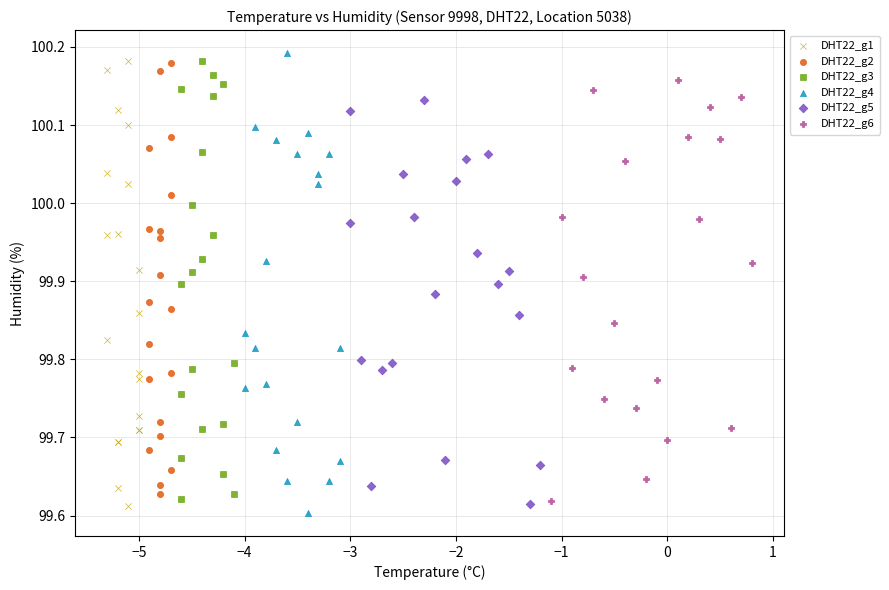

What are all the series names shown in the legend?

DHT22_g1, DHT22_g2, DHT22_g3, DHT22_g4, DHT22_g5, DHT22_g6